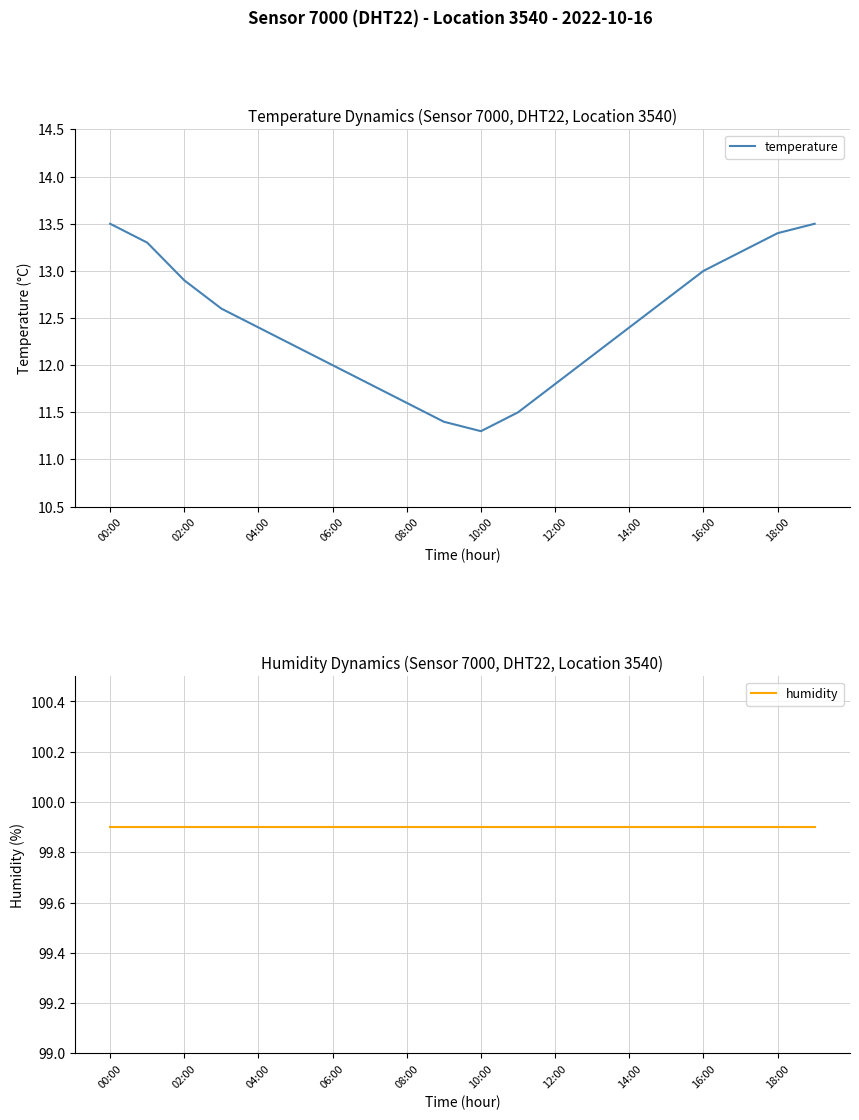

The temperature series shows 17.8 at 00:00. True or false?

False